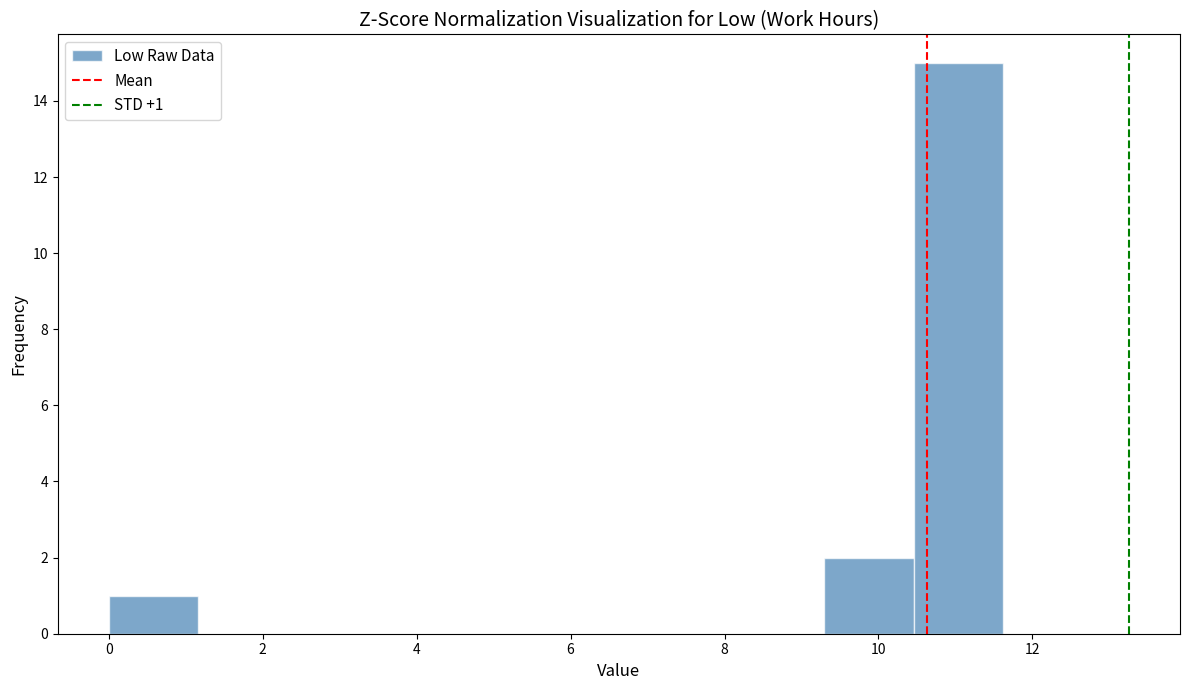

Which range on the x-axis has the tallest bar?

10.4 to 11.6